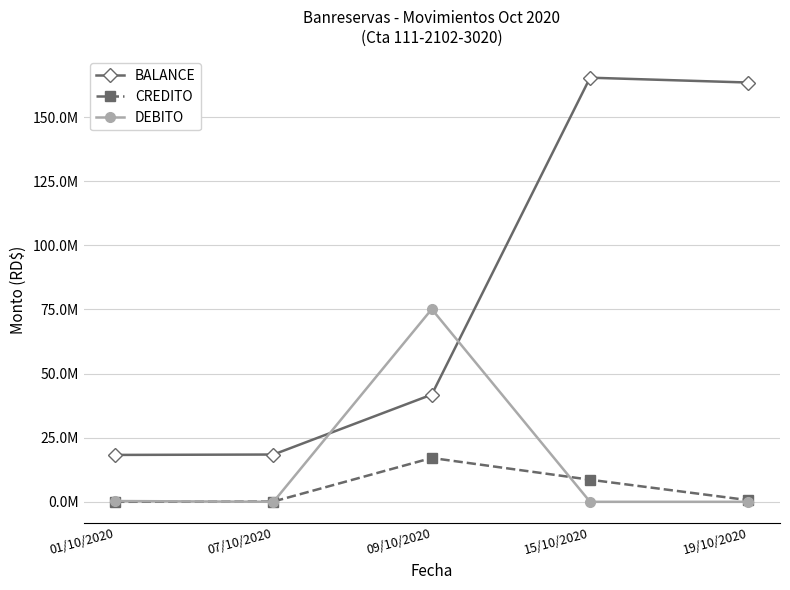

Reading left to right, what are all the values shown in this chart?

BALANCE: 18283529.9	18436374.4	41816909.0	165399996.5	163514629.5
CREDITO: 0.0	112667.0	17100000.0	8612579.5	639663.6
DEBITO: 301820.1	0.0	75145537.0	0.0	0.0